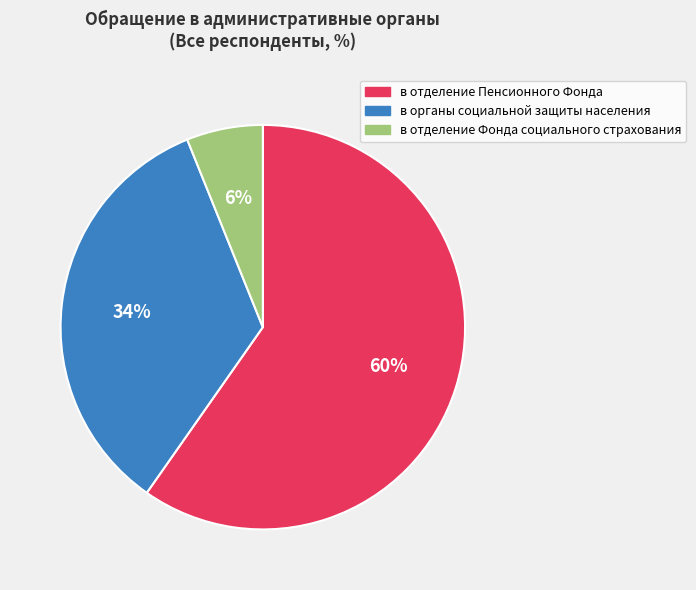

Between в органы социальной защиты населения and в отделение Пенсионного Фонда, which is larger?

в отделение Пенсионного Фонда